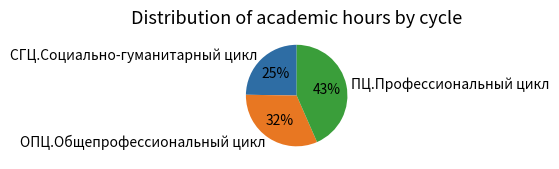

Combined, do ПЦ.Профессиональный цикл and ОПЦ.Общепрофессиональный цикл account for over 50%?

Yes